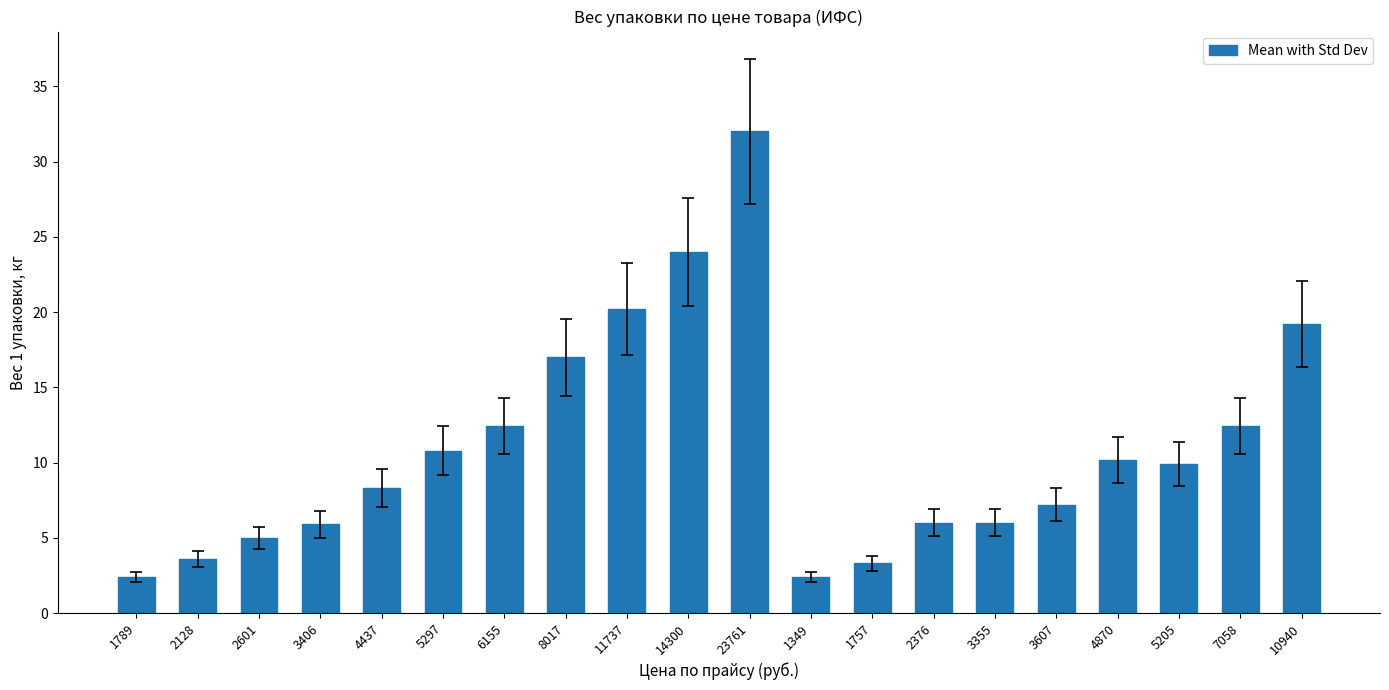

Does the chart contain stacked bars?

No